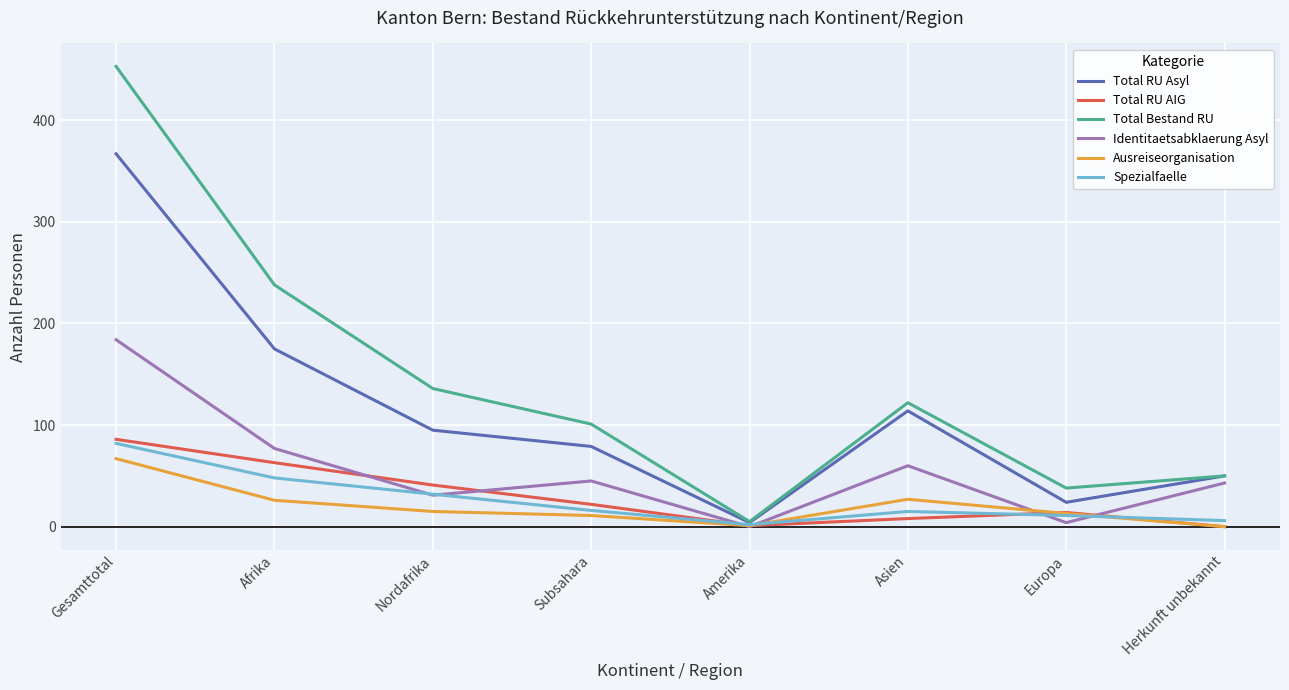

True or false: Total RU Asyl and Identitaetsabklaerung Asyl intersect in this chart.

False